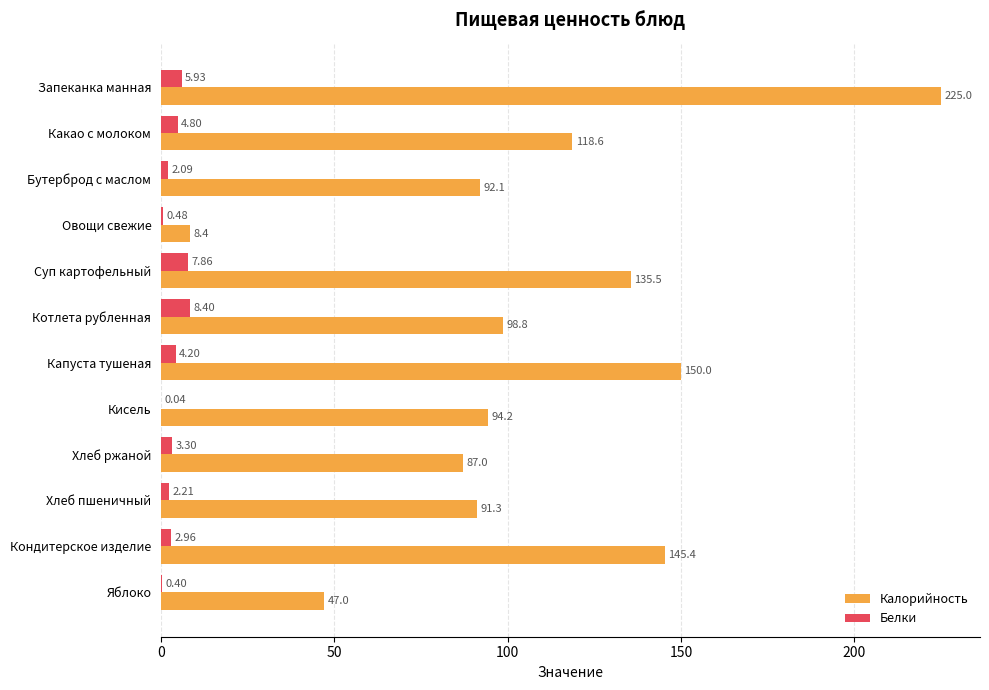

Between Какао с молоком and Капуста тушеная, which series saw the biggest shift?

Калорийность